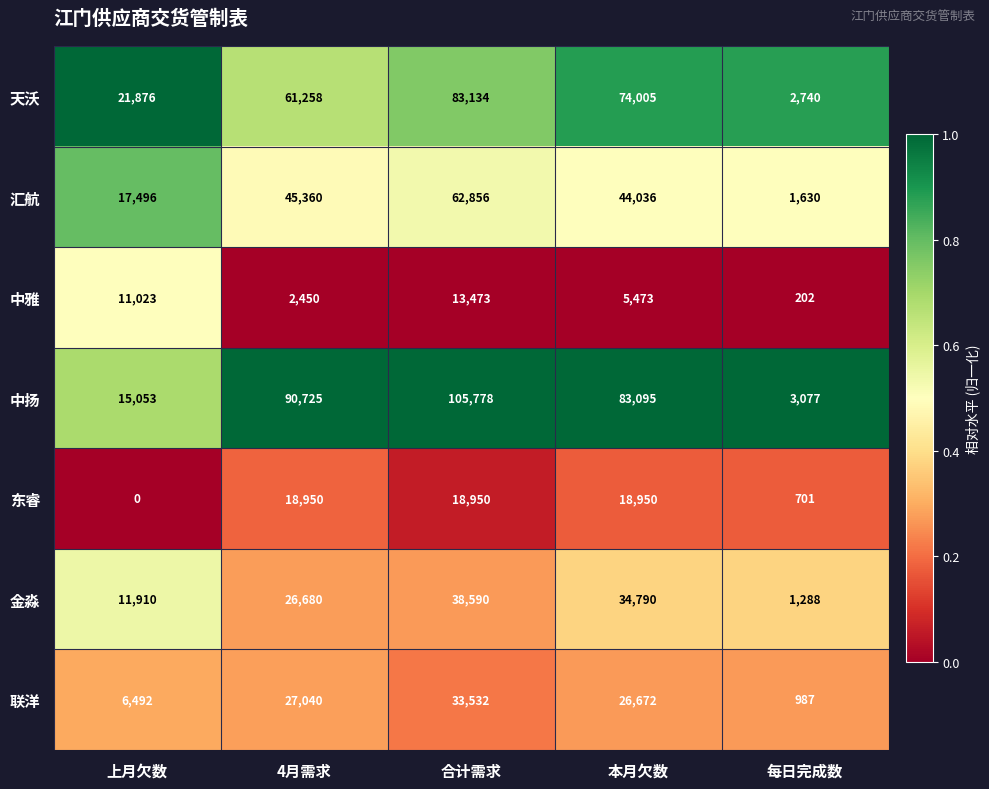

Where does the 中扬 series first go above 83095?

4月需求